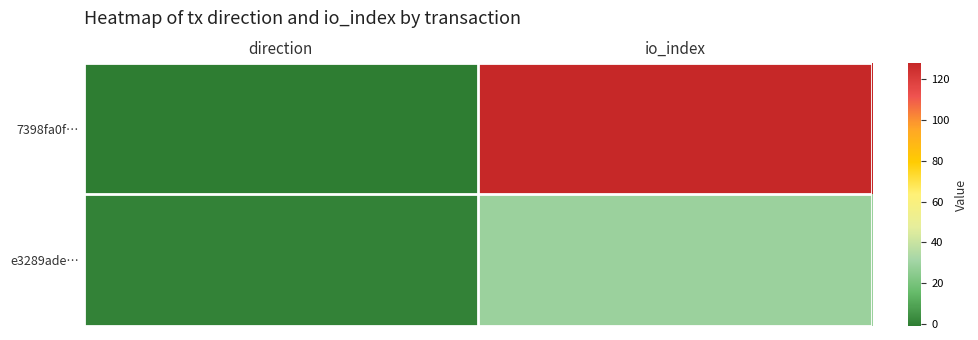

Reading left to right, what are all the values shown in this chart?

7398fa0f…: direction=-1	io_index=128
e3289ade…: direction=1	io_index=29